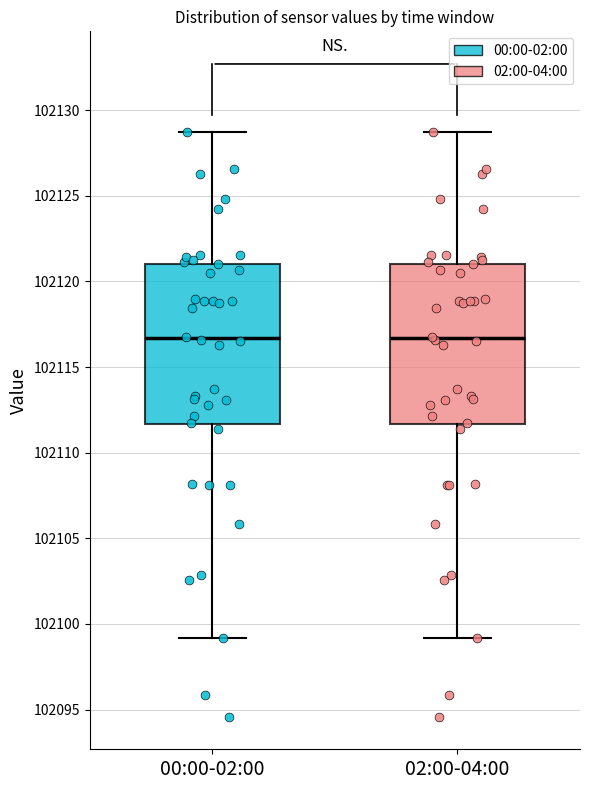

Reading left to right, transcribe this box plot: for each box, give where its median line is, the range the box spans, and where its two whiskers end, as read against the y-axis. The values are not printed on the chart, so give them approximately, as read against the axis.

00:00-02:00: median 102116.5, box 102111.5 to 102121.0, whiskers 102099.0 to 102128.5
02:00-04:00: median 102116.5, box 102111.5 to 102121.0, whiskers 102099.0 to 102128.5